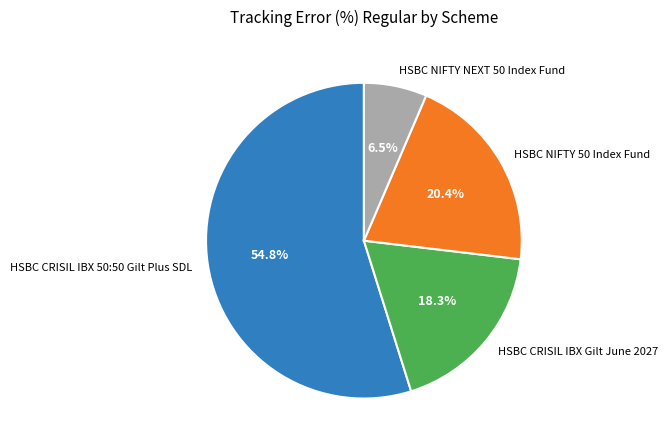

What is the largest slice in the pie chart?

HSBC CRISIL IBX 50:50 Gilt Plus SDL